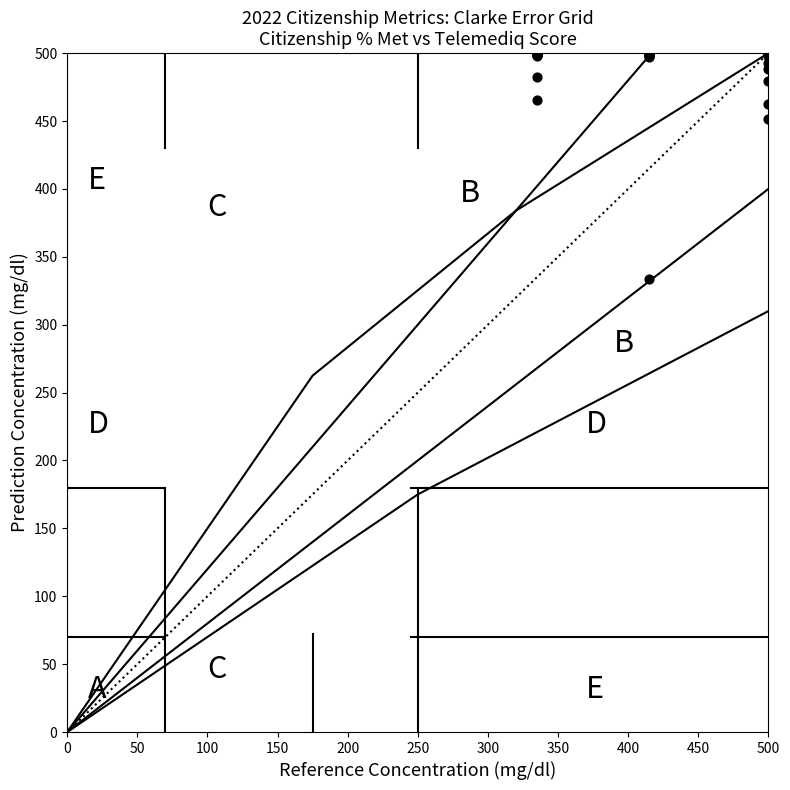

What Y value in the scatter plot is closest to 416?

451.6